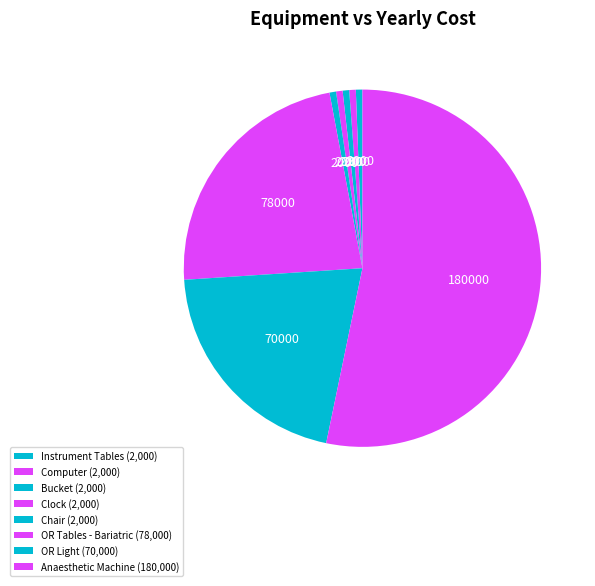

Do Computer and Anaesthetic Machine together represent more than half of the pie?

Yes